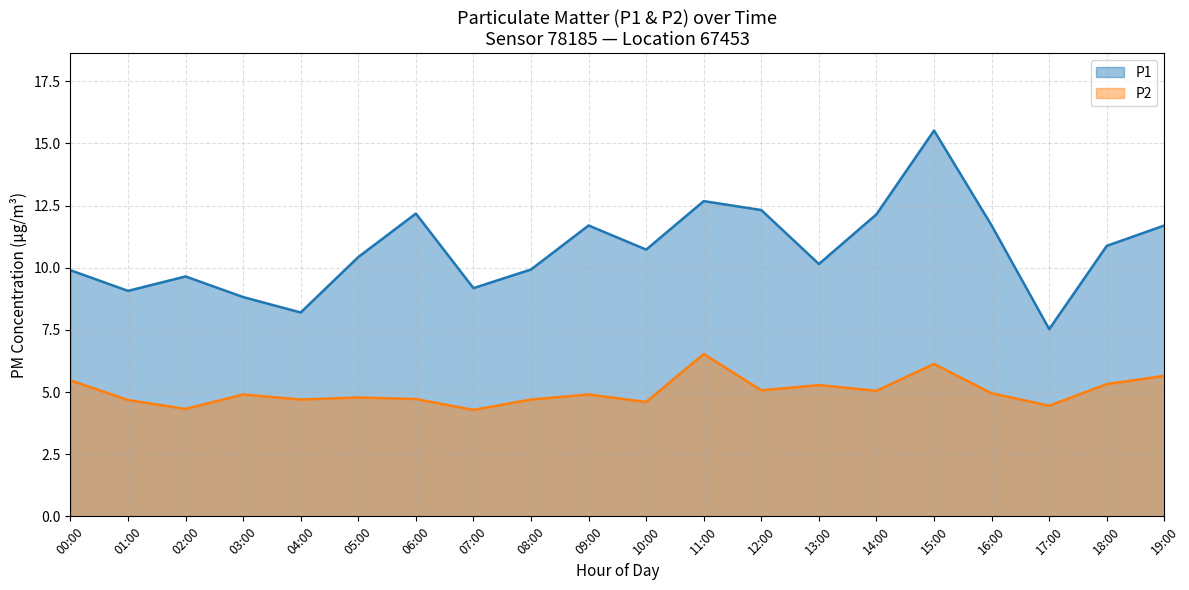

Reading left to right, what are all the values shown in this chart?

P1: 00:00=9.9	01:00=9.1	02:00=9.7	03:00=8.8	04:00=8.2	05:00=10.4	06:00=12.2	07:00=9.2	08:00=9.9	09:00=11.7	10:00=10.7	11:00=12.7	12:00=12.3	13:00=10.2	14:00=12.2	15:00=15.5	16:00=11.7	17:00=7.5	18:00=10.9	19:00=11.7
P2: 00:00=5.5	01:00=4.7	02:00=4.3	03:00=4.9	04:00=4.7	05:00=4.8	06:00=4.7	07:00=4.3	08:00=4.7	09:00=4.9	10:00=4.6	11:00=6.5	12:00=5.1	13:00=5.3	14:00=5.0	15:00=6.1	16:00=5.0	17:00=4.5	18:00=5.3	19:00=5.7